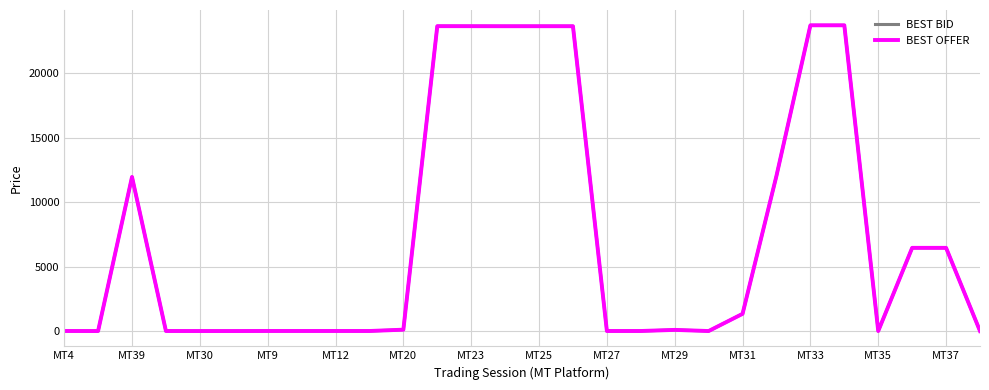

Which series has the widest spread of values?

BEST OFFER